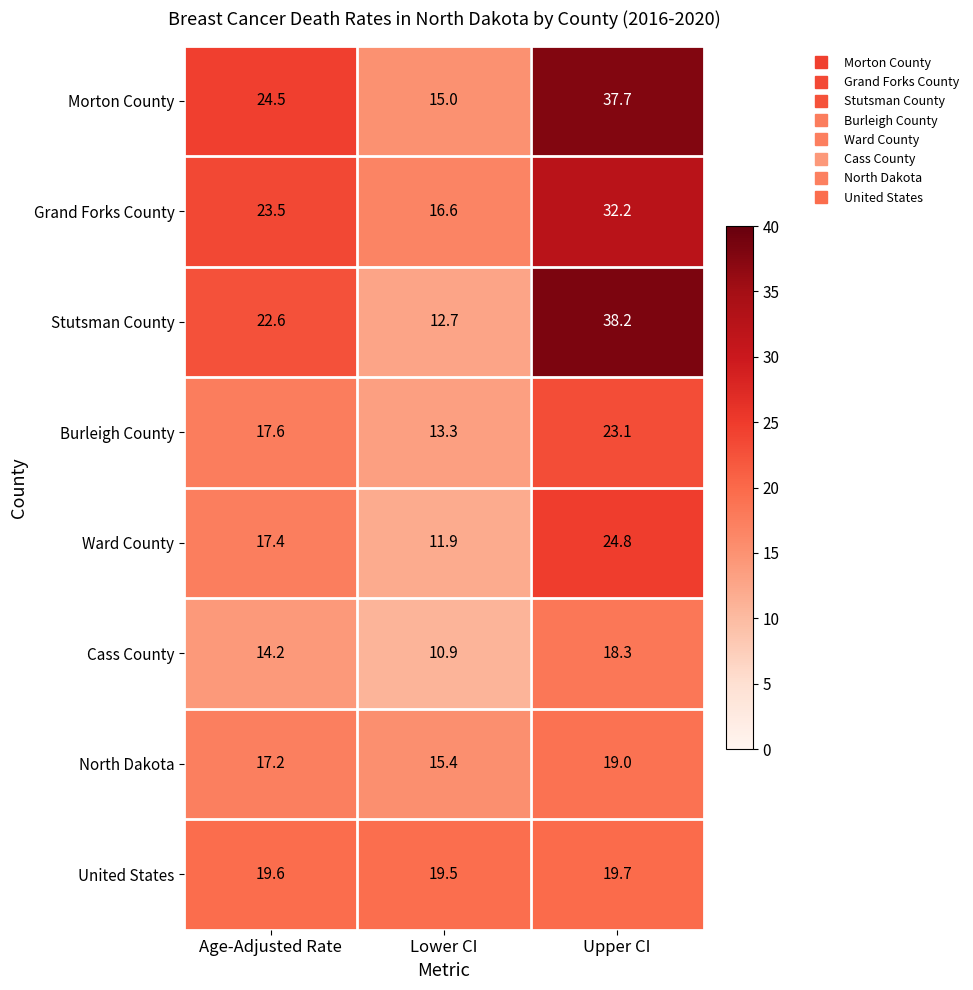

Rank the series at Age-Adjusted Rate from lowest to highest value.

Cass County, North Dakota, Ward County, Burleigh County, United States, Stutsman County, Grand Forks County, Morton County